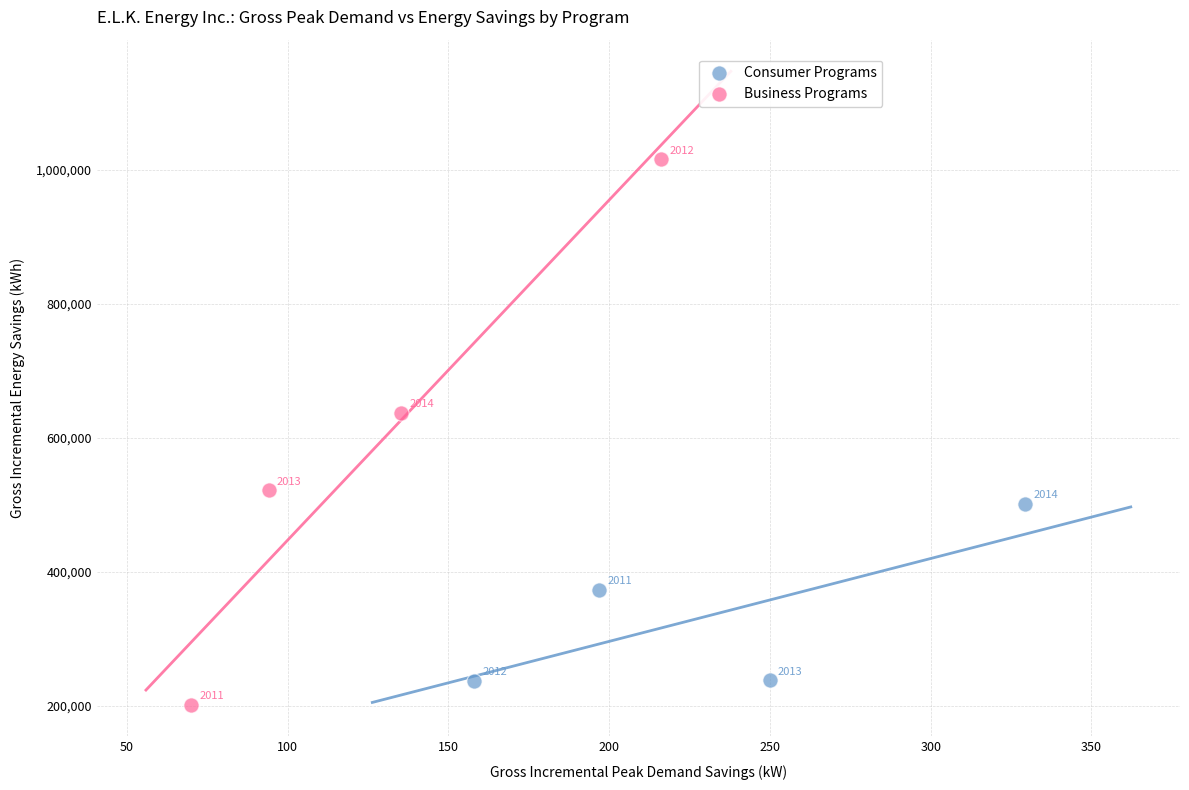

What are all the series names shown in the legend?

Consumer Programs, Business Programs